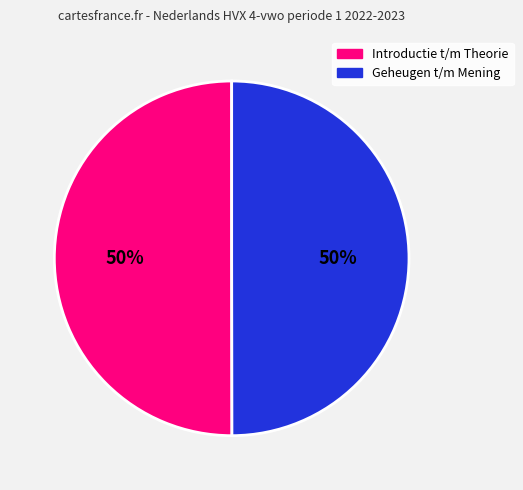

To the nearest percent, what is the average slice percentage?

50%